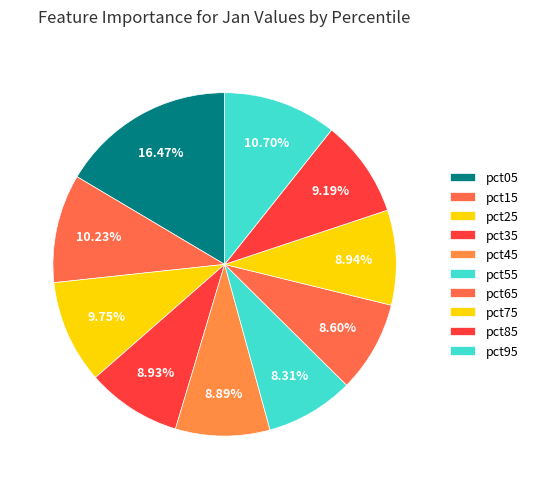

Is it true that pct95 is 11% of the pie?

True